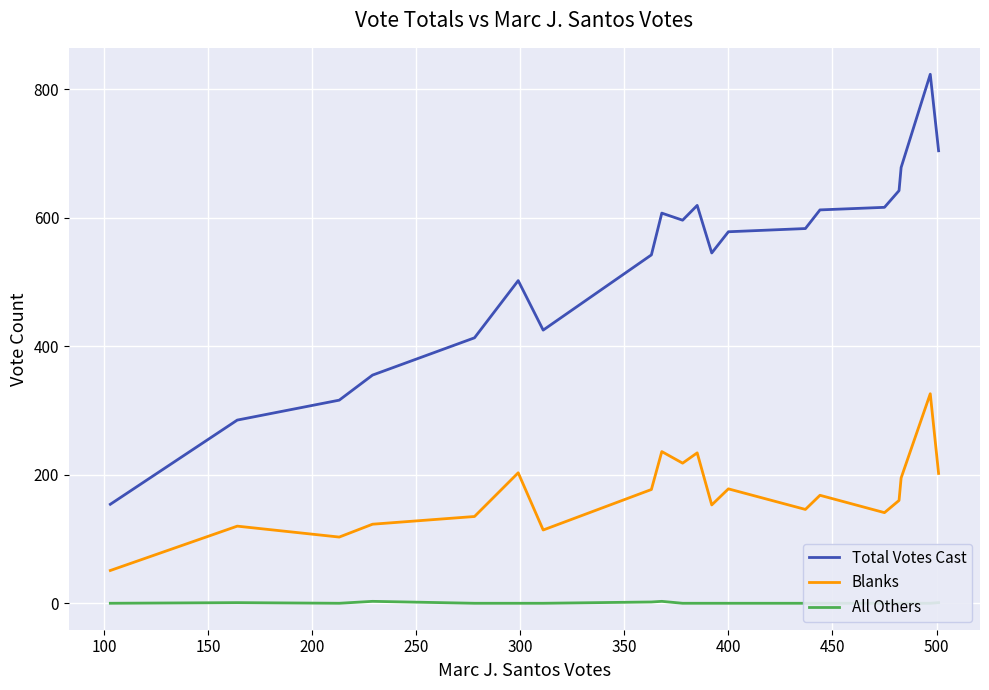

What is the sum of all Blanks values?

3383